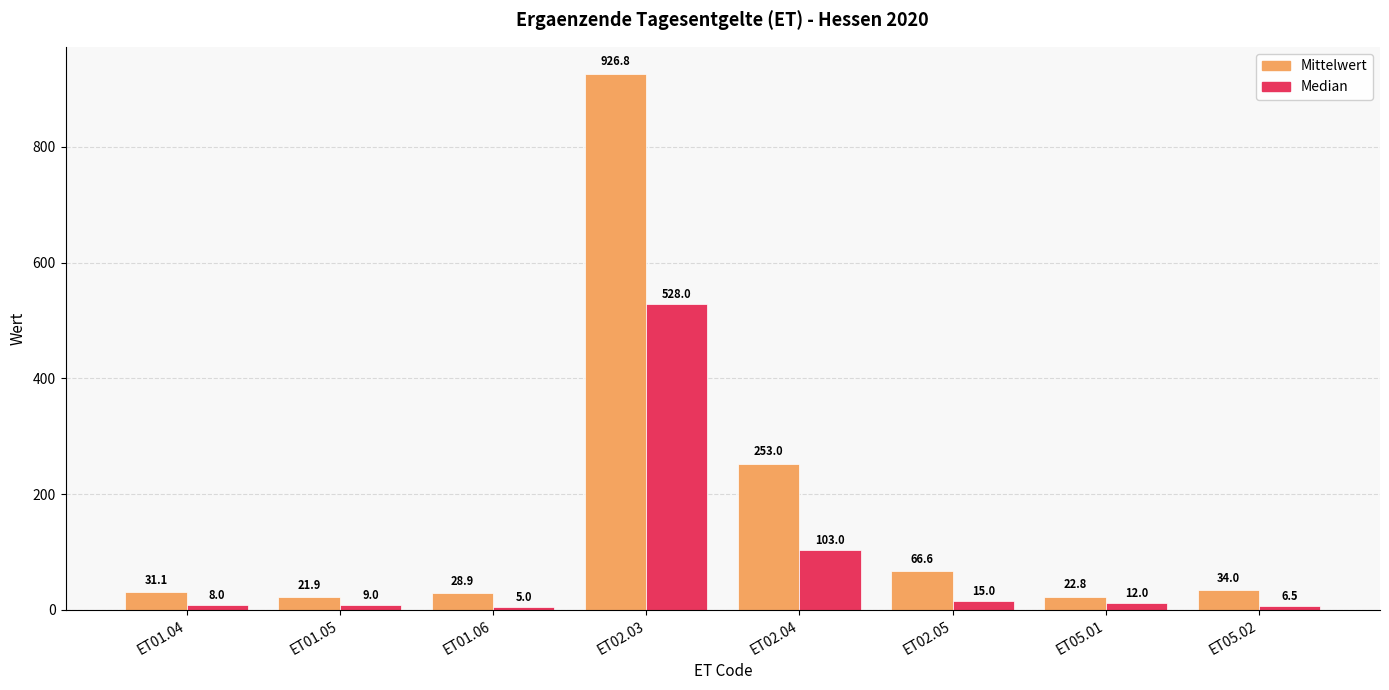

Reading right to left, list all the values displayed in this chart.

Mittelwert: 34.0	22.8	66.6	253.0	926.8	28.9	21.9	31.1
Median: 6.5	12.0	15.0	103.0	528.0	5.0	9.0	8.0